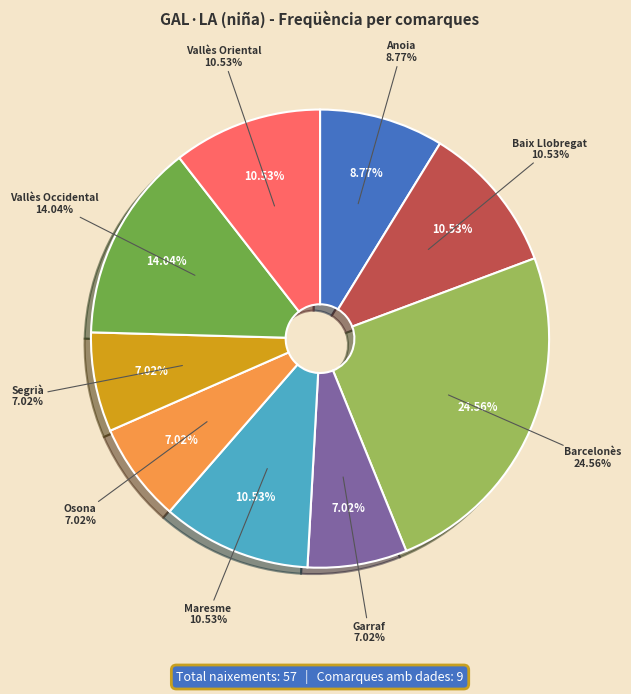

How many slices are in this pie chart?

9